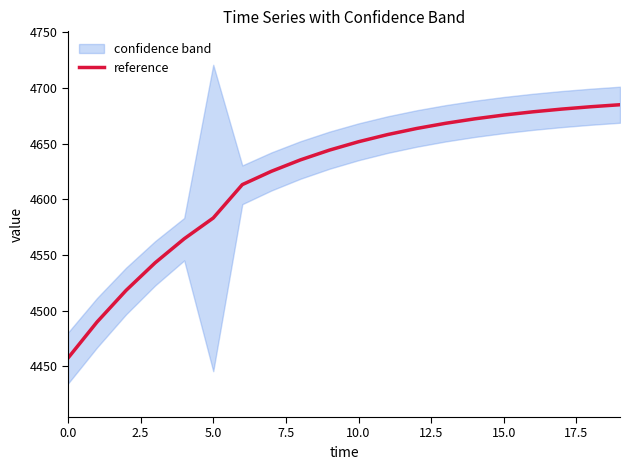

What is the label of the 3rd point from the right?

17